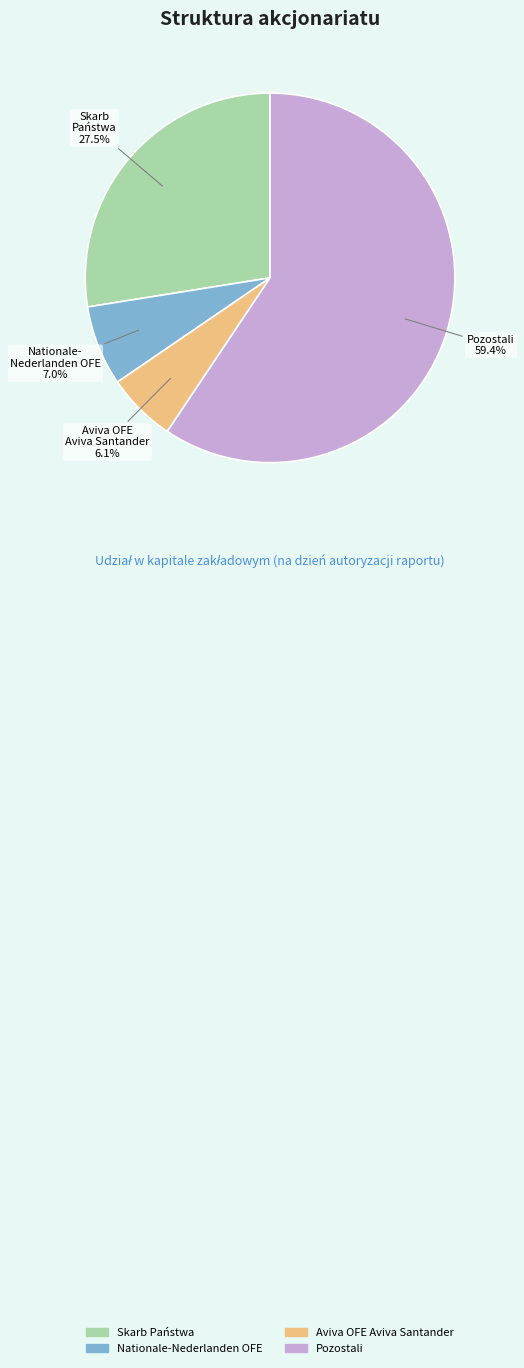

Between Nationale-Nederlanden OFE and Aviva OFE Aviva Santander, which is larger?

Nationale-Nederlanden OFE